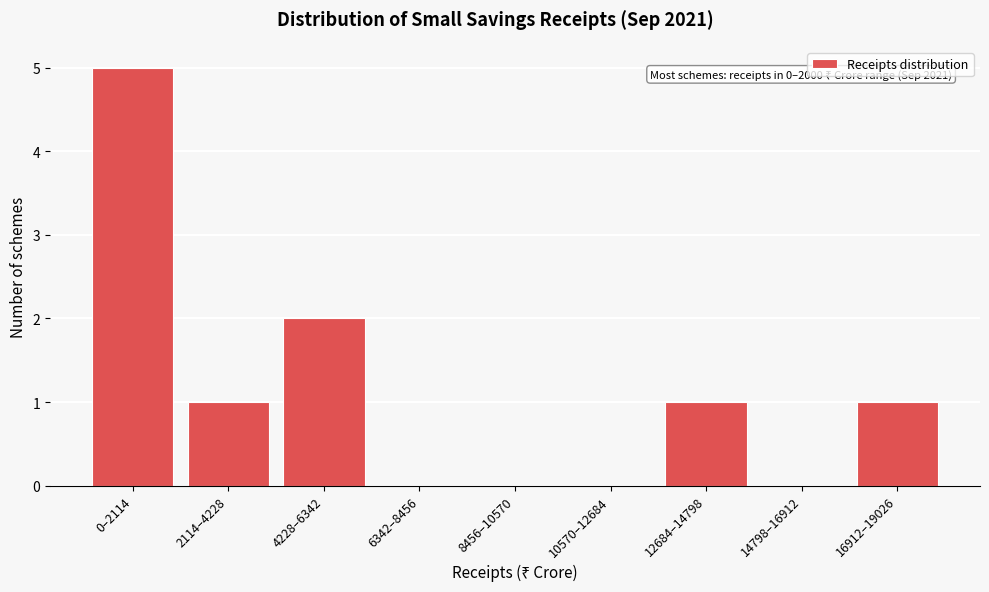

Reading right to left, what are all the values shown in this chart?

16912–19026=1	14798–16912=0	12684–14798=1	10570–12684=0	8456–10570=0	6342–8456=0	4228–6342=2	2114–4228=1	0–2114=5